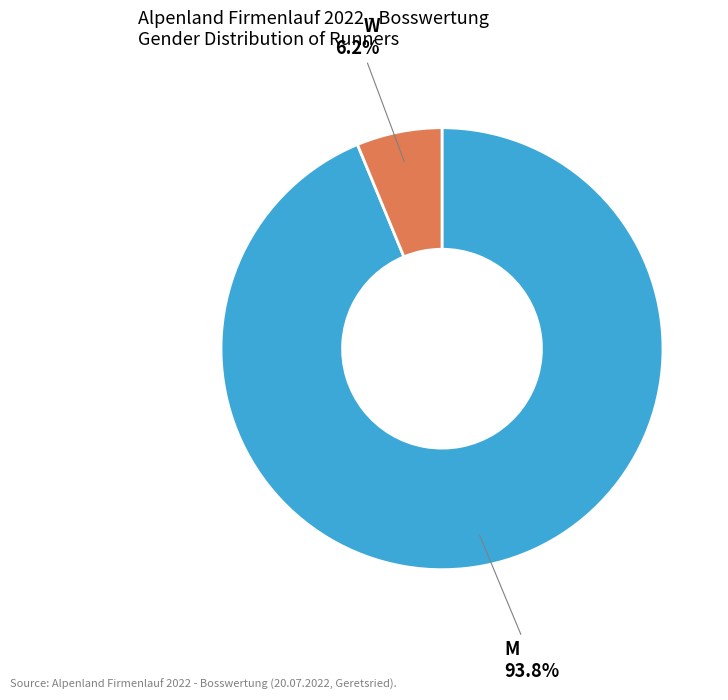

Count the number of slices in the pie.

2